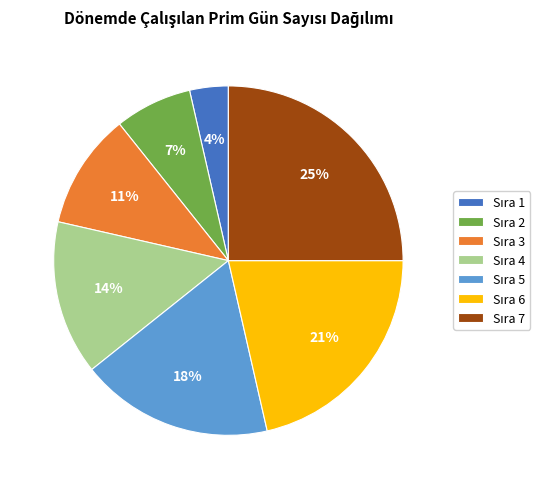

Is there a majority slice in this chart?

No